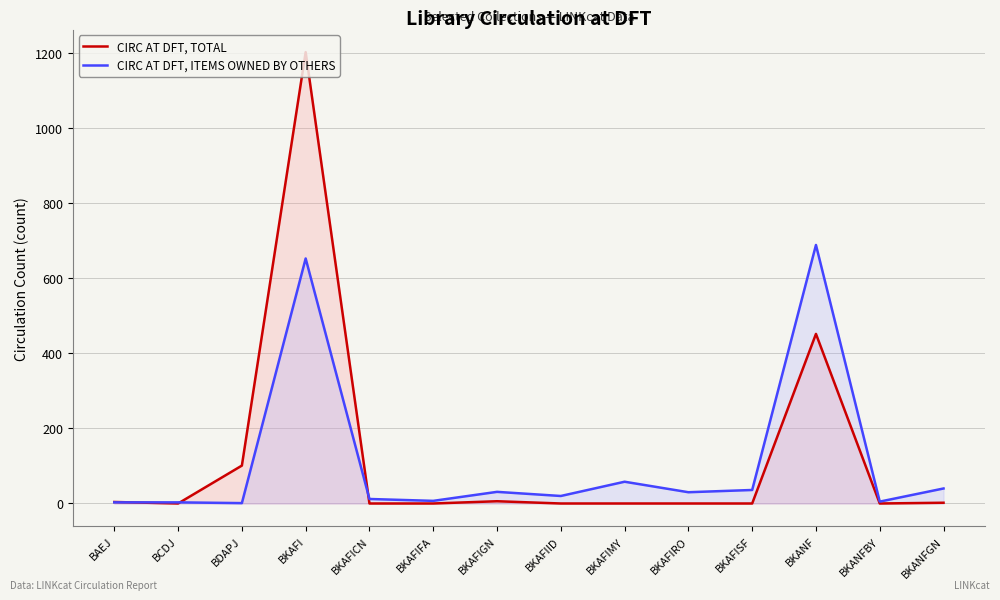

Between which two adjacent categories do CIRC AT DFT, TOTAL and CIRC AT DFT, ITEMS OWNED BY OTHERS first intersect?

BAEJ and BCDJ